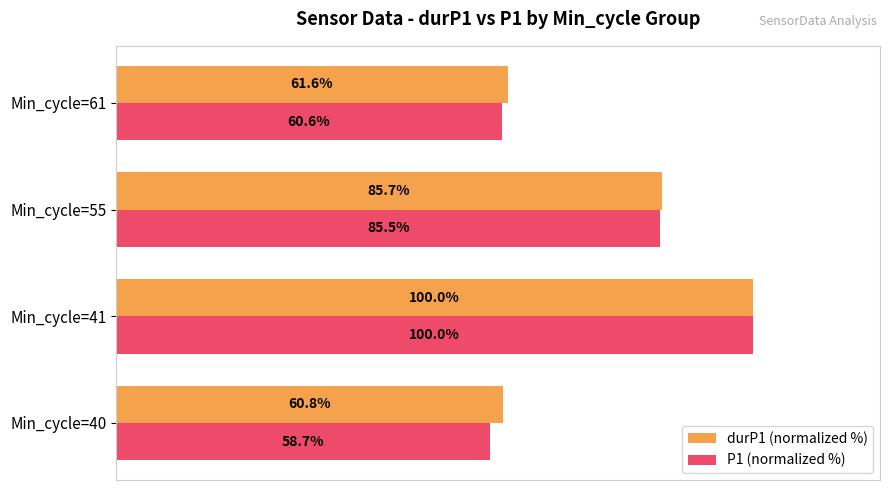

Which series changed the most between Min_cycle=40 and Min_cycle=41?

P1 (normalized %)